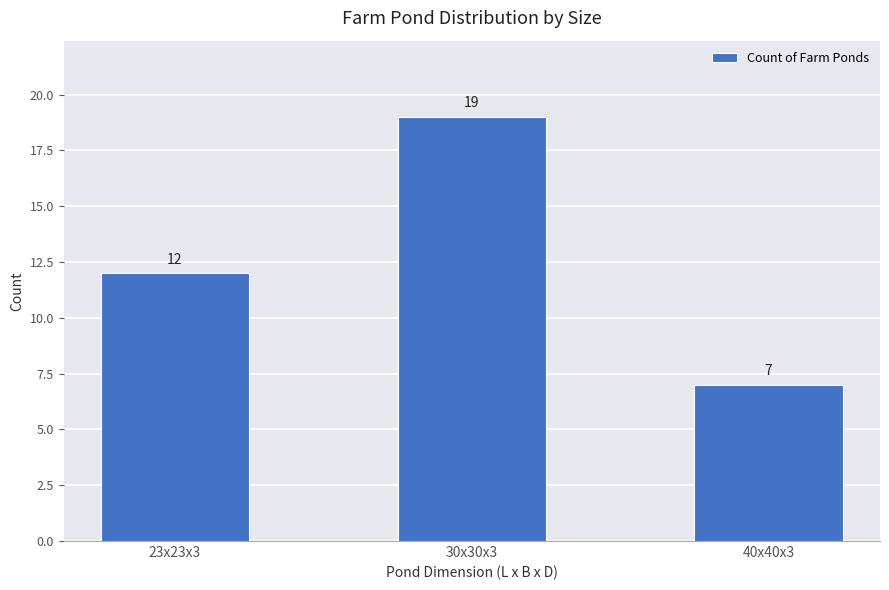

What is the label of the 2nd bar from the left?

30x30x3